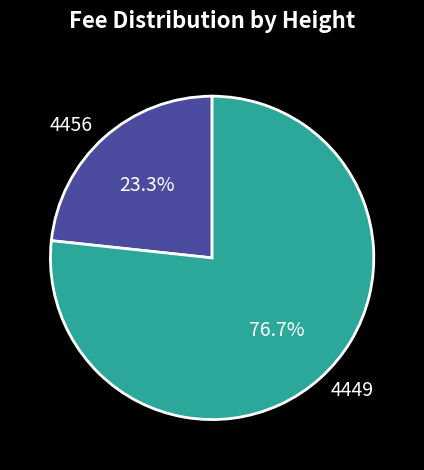

To the nearest percent, what is the combined percentage of 4456 and 4449?

100%